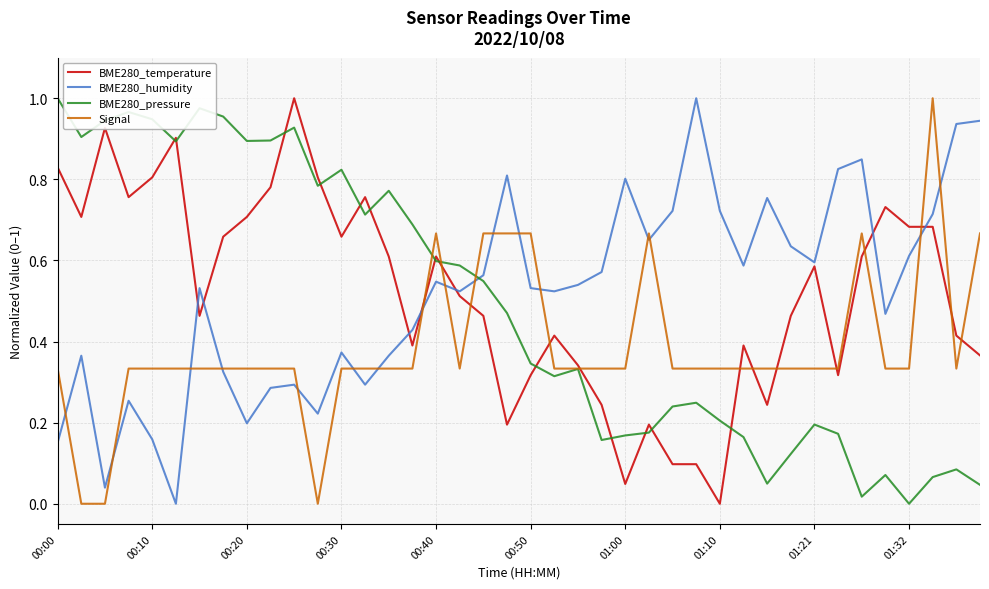

How many intersections are there between BME280_pressure and BME280_humidity?

1